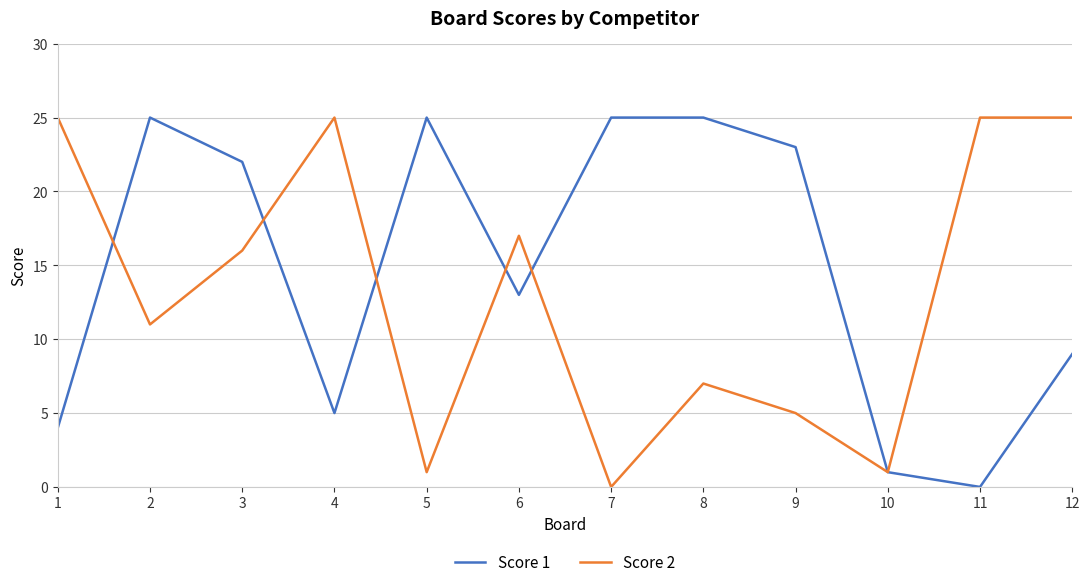

The value of Score 2 at 8 is 2. True or false?

False